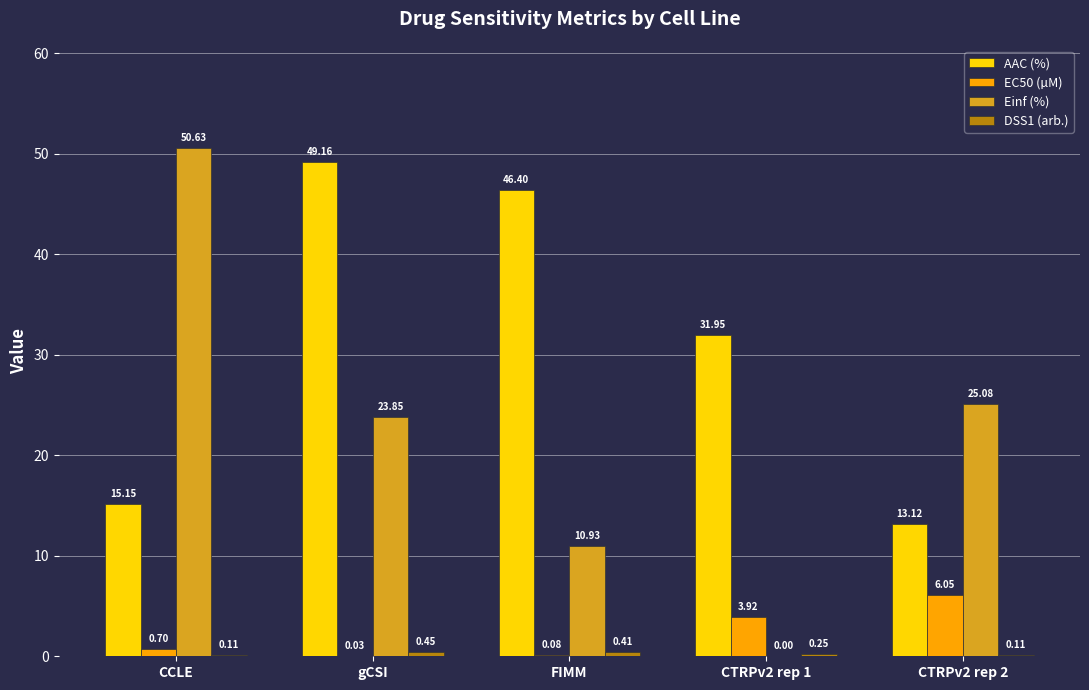

Are the bars grouped side by side (vs. stacked)?

Yes